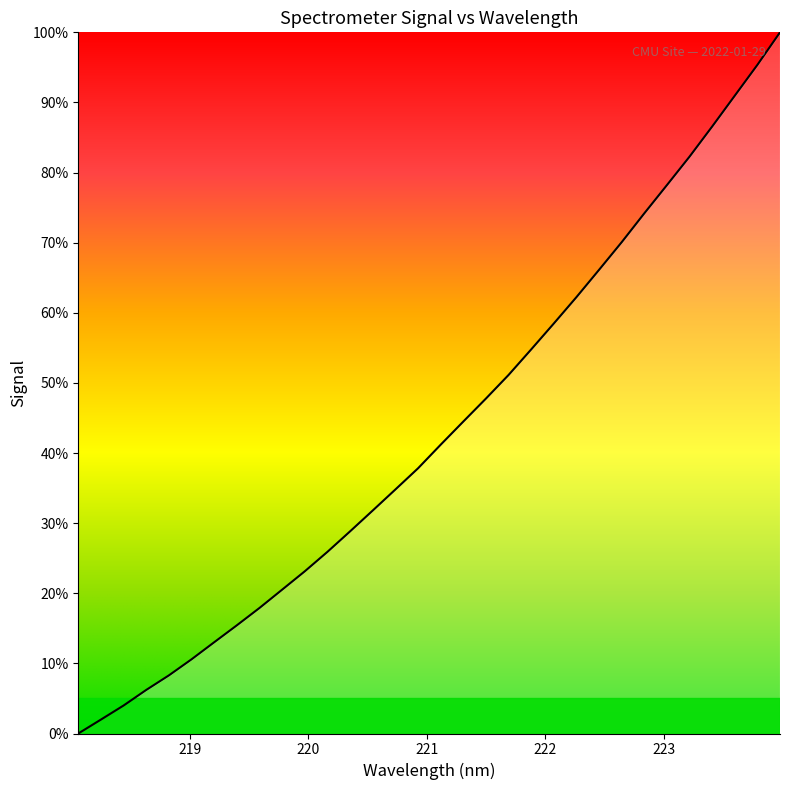

What is the difference between the maximum and minimum values?

100.0